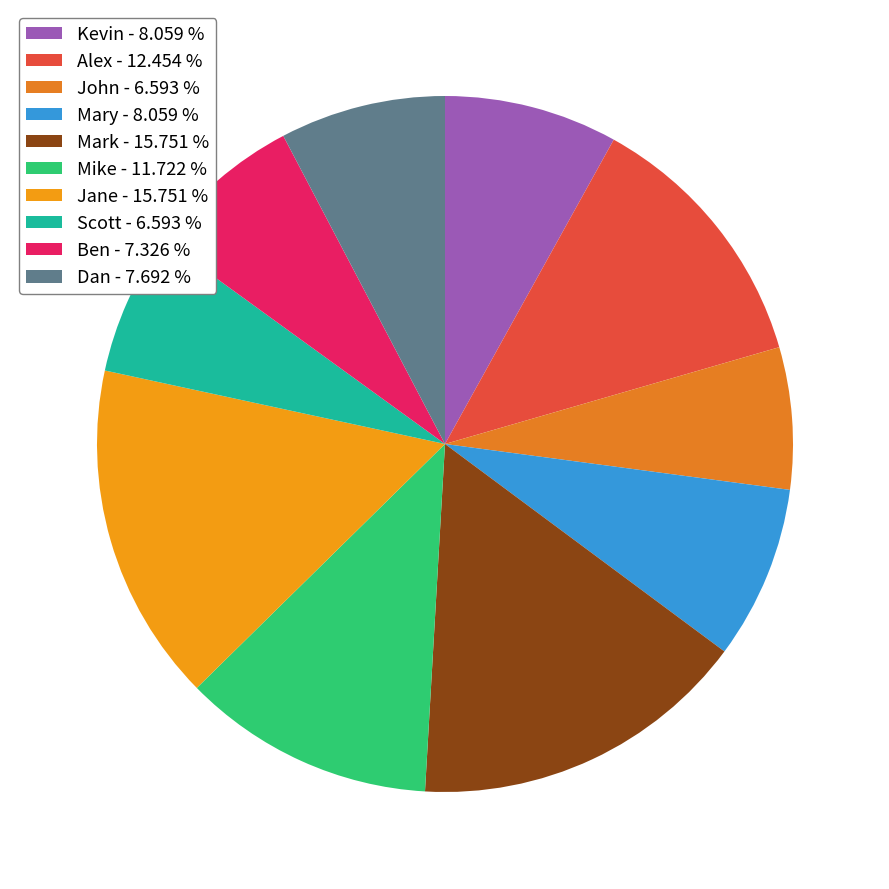

How many slices are in this pie chart?

10